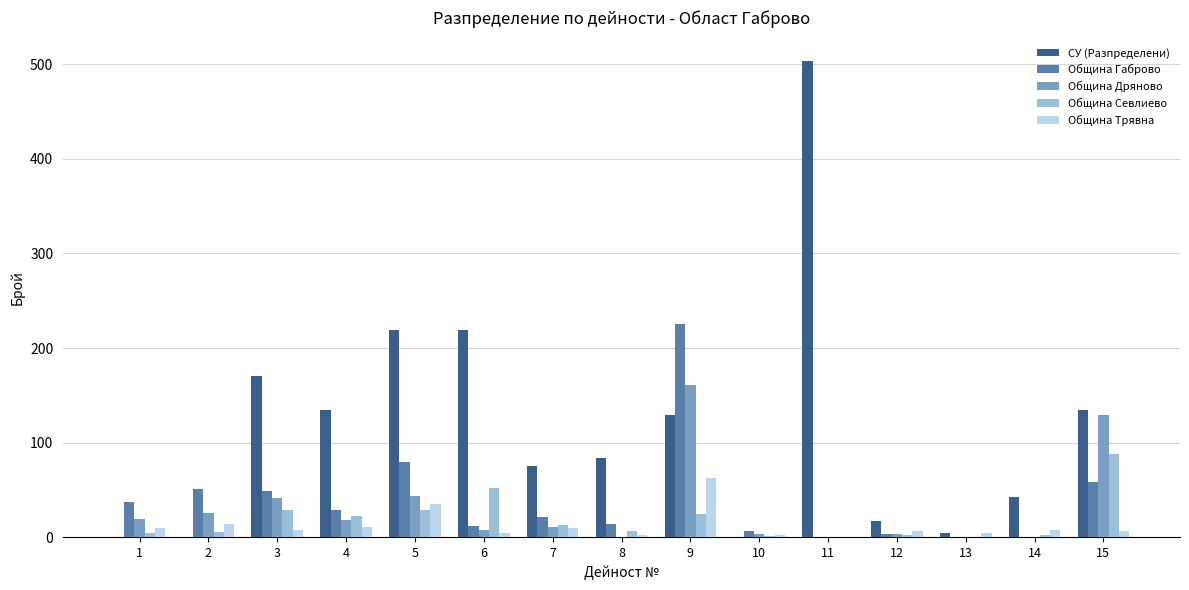

What is the spread (max minus min) of values at 2?

51